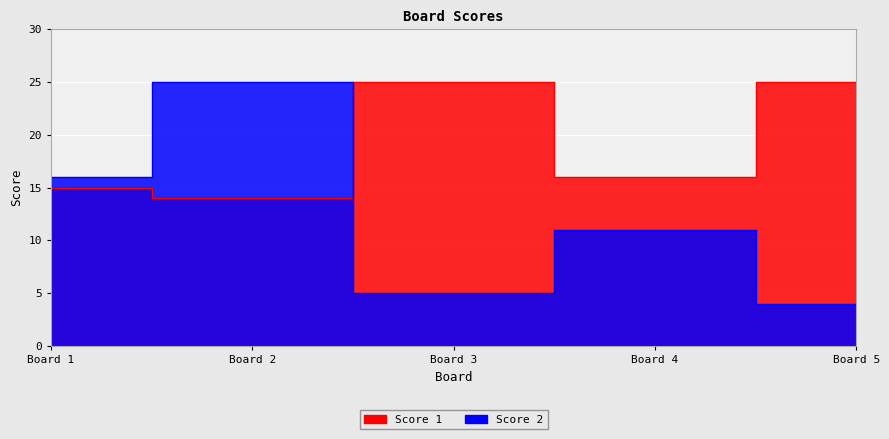

What is the maximum value shown in the chart?

25